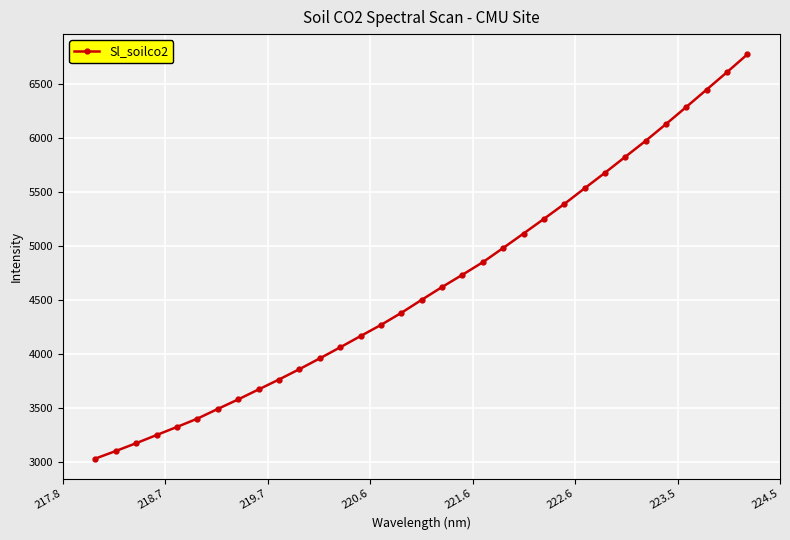

True or false: there are more than 2 points higher than both neighbors.

False